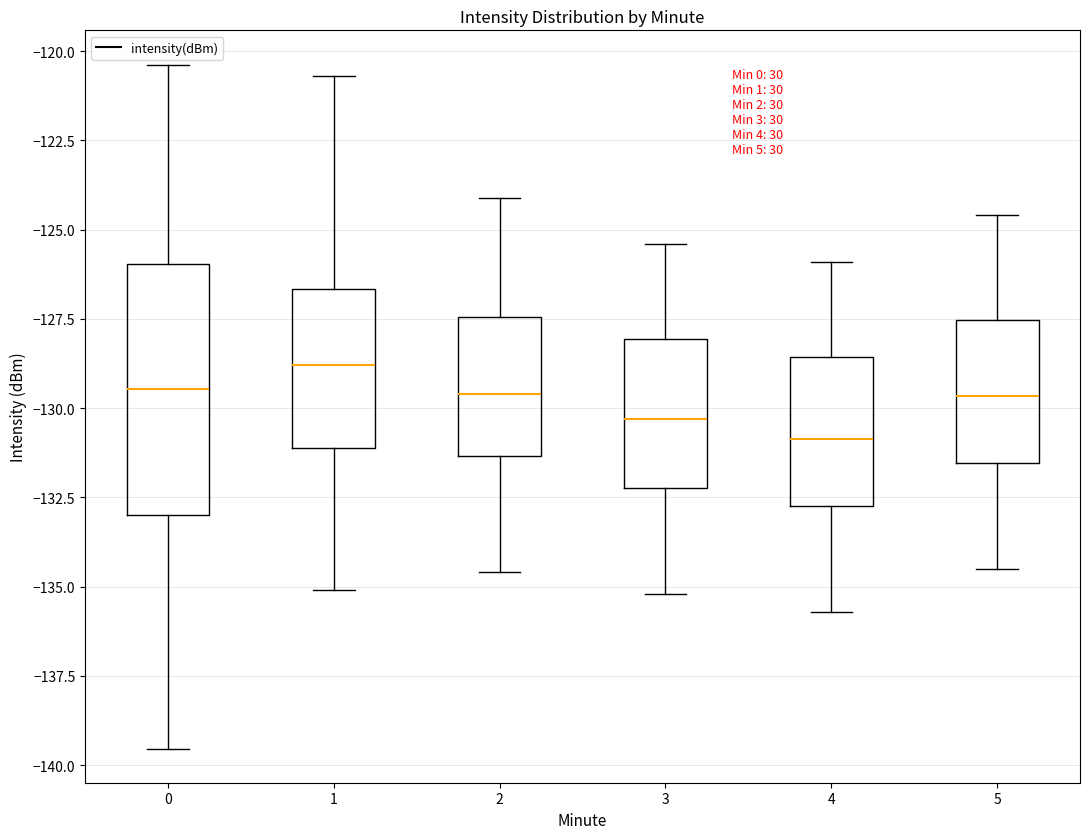

Reading left to right, transcribe this box plot: for each box, give where its median line is, the range the box spans, and where its two whiskers end, as read against the y-axis. The values are not printed on the chart, so give them approximately, as read against the axis.

0: median -129.5, box -133.0 to -126.0, whiskers -139.5 to -120.5
1: median -129.0, box -131.0 to -126.5, whiskers -135.0 to -120.5
2: median -129.5, box -131.5 to -127.5, whiskers -134.5 to -124.0
3: median -130.5, box -132.0 to -128.0, whiskers -135.0 to -125.5
4: median -131.0, box -132.5 to -128.5, whiskers -135.5 to -126.0
5: median -129.5, box -131.5 to -127.5, whiskers -134.5 to -124.5